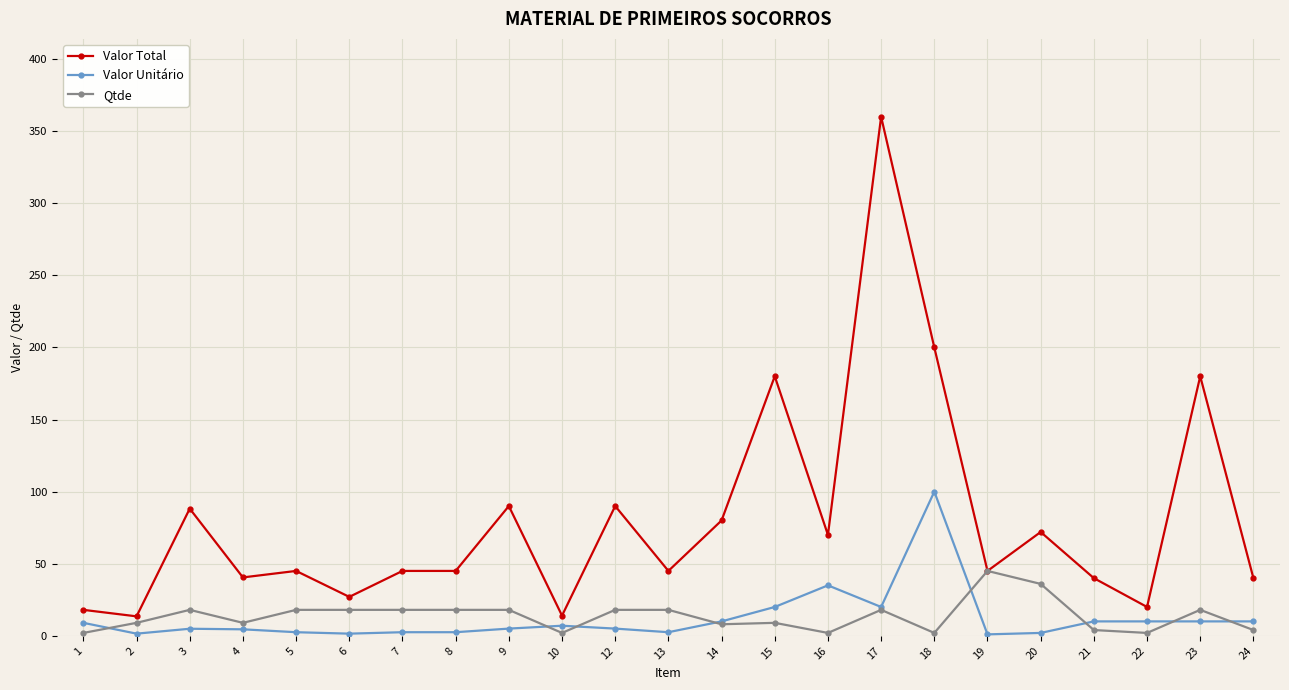

True or false: Valor Unitário and Valor Total cross at least once.

False